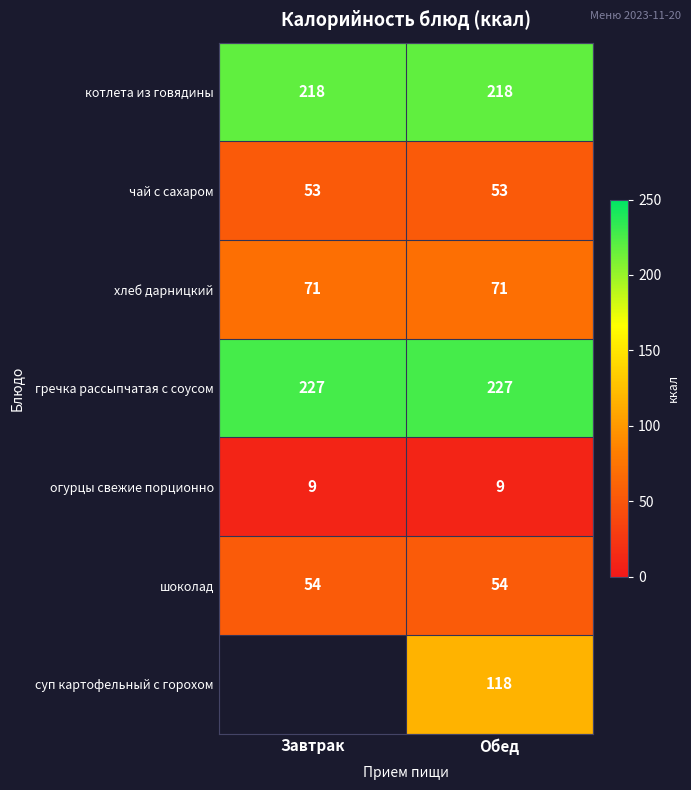

True or false: шоколад has a value of 54 at Завтрак.

True